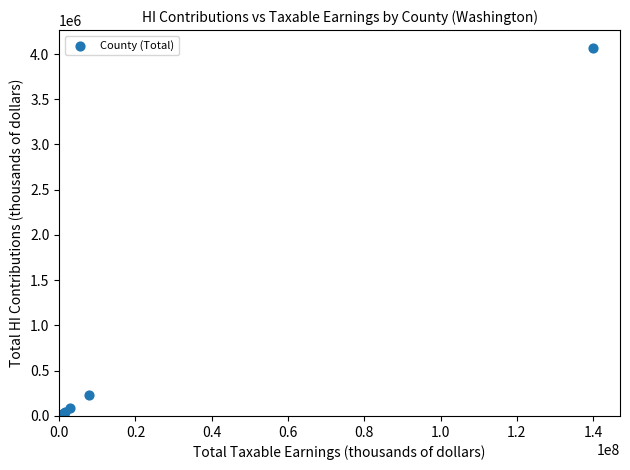

What Y value in the scatter plot is closest to 2031115?

227401